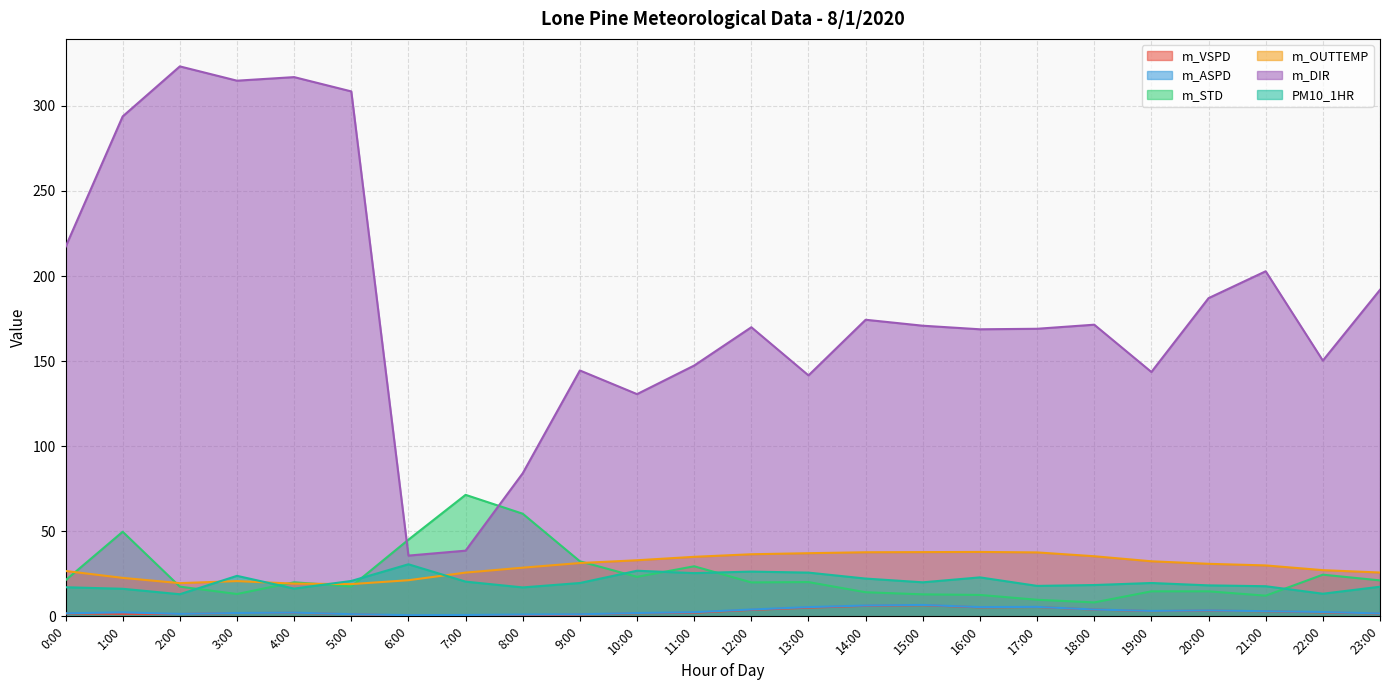

True or false: m_DIR and m_ASPD cross at least once.

False